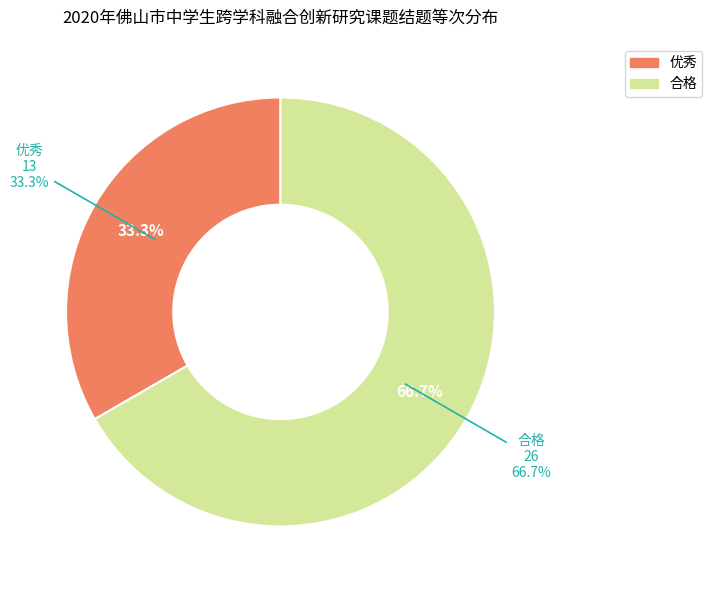

Count the number of slices in the pie.

2